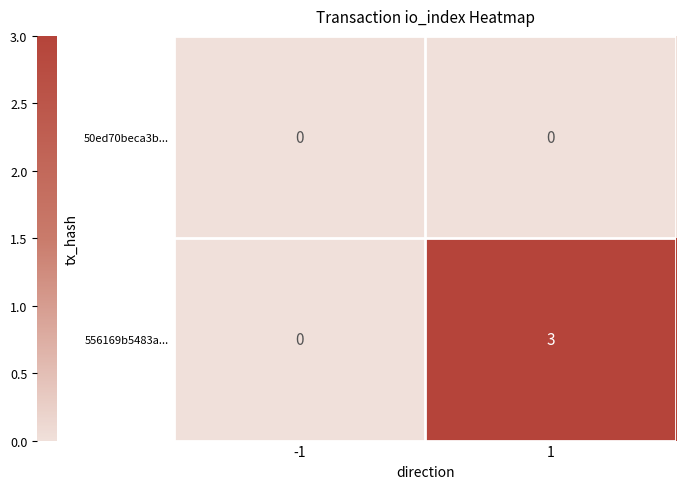

Reading right to left, transcribe all the data shown in this chart.

50ed70beca3b...: 0	0
556169b5483a...: 3	0